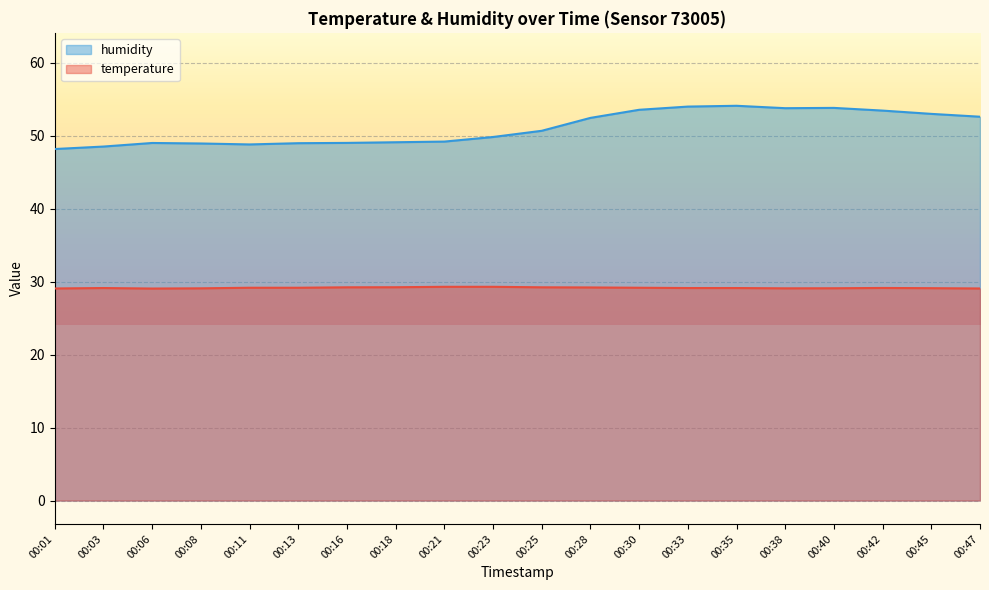

True or false: humidity and temperature intersect in this chart.

False